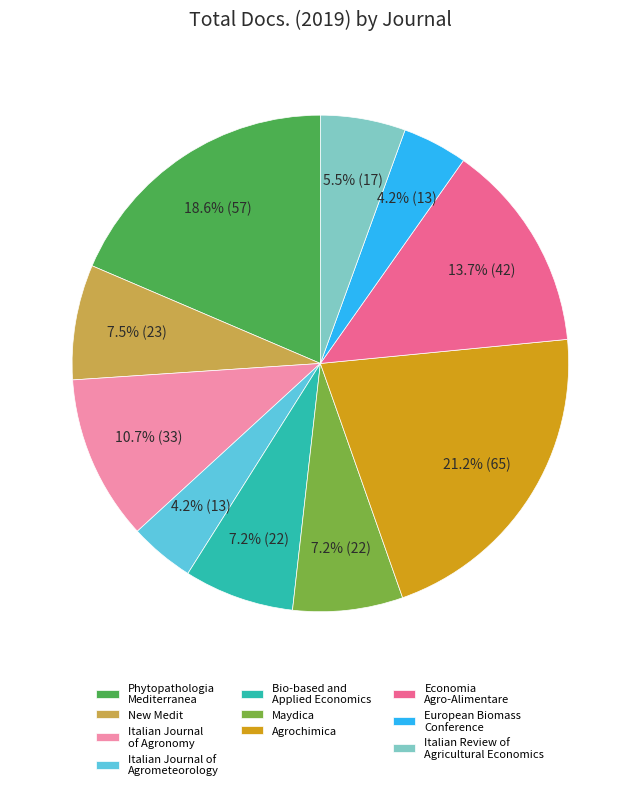

Which category has the biggest portion of the pie?

Agrochimica